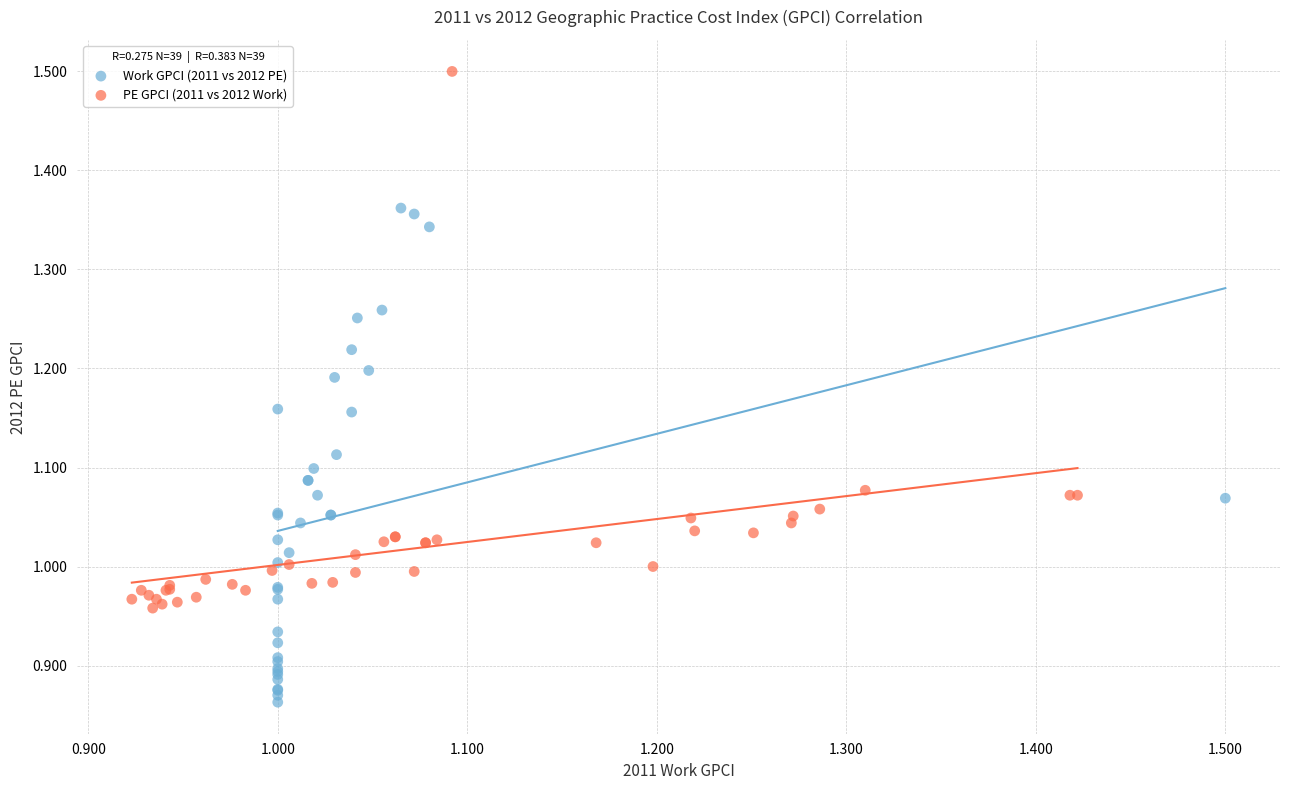

Which series reaches the minimum Y coordinate?

Work GPCI (2011 vs 2012 PE)